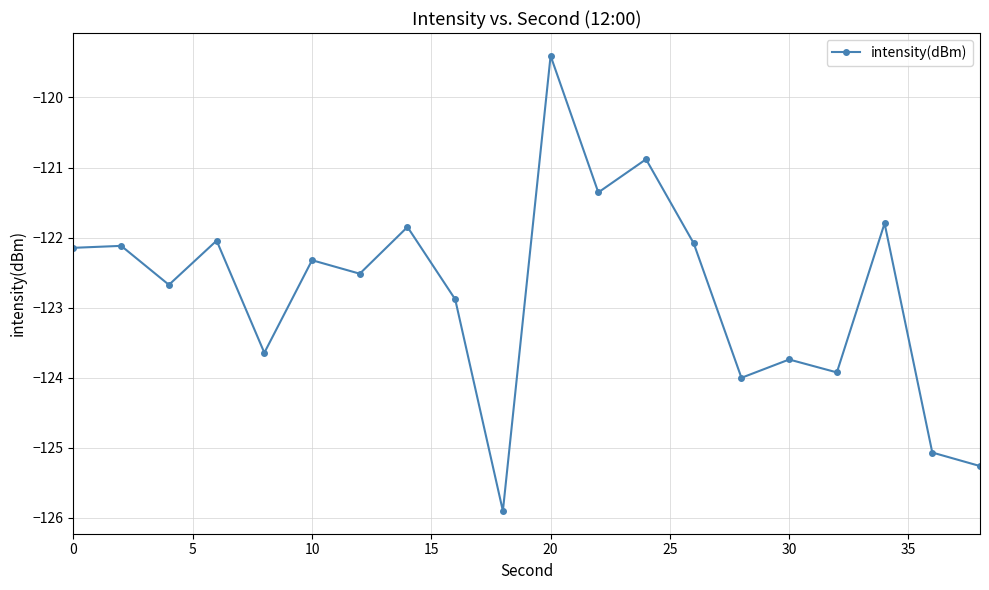

Is this an area chart (filled region under the line)?

No